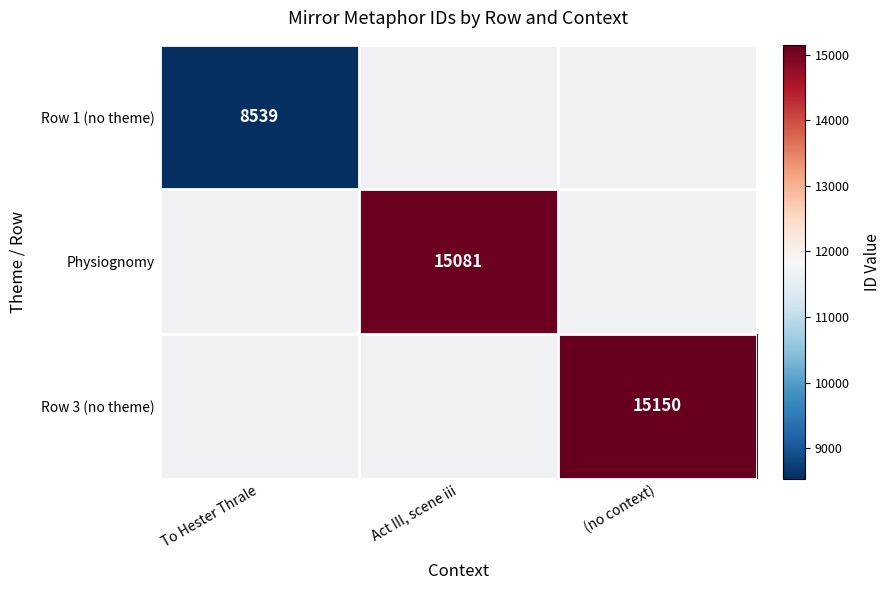

Count the number of categories in the chart.

3